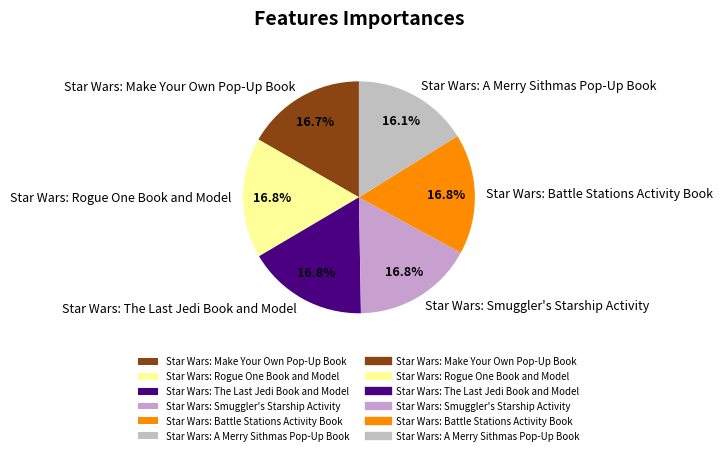

Which has a higher value, Star Wars: Battle Stations Activity Book or Star Wars: A Merry Sithmas Pop-Up Book?

Star Wars: Battle Stations Activity Book